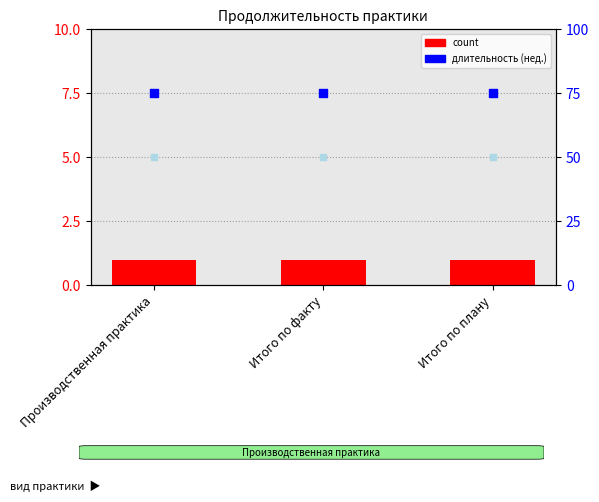

Which series has the largest Y range (max minus min)?

count